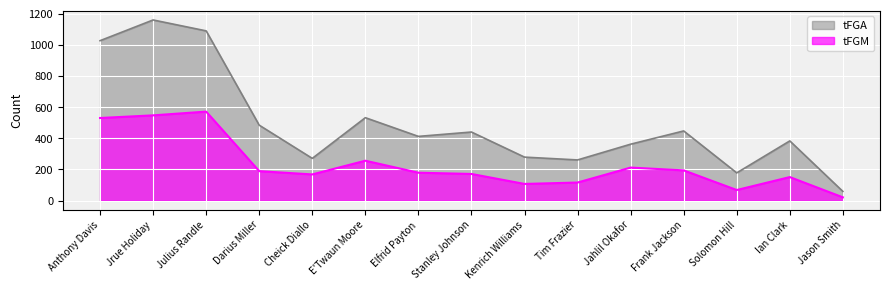

What is the highest value of the tFGA series?

1159